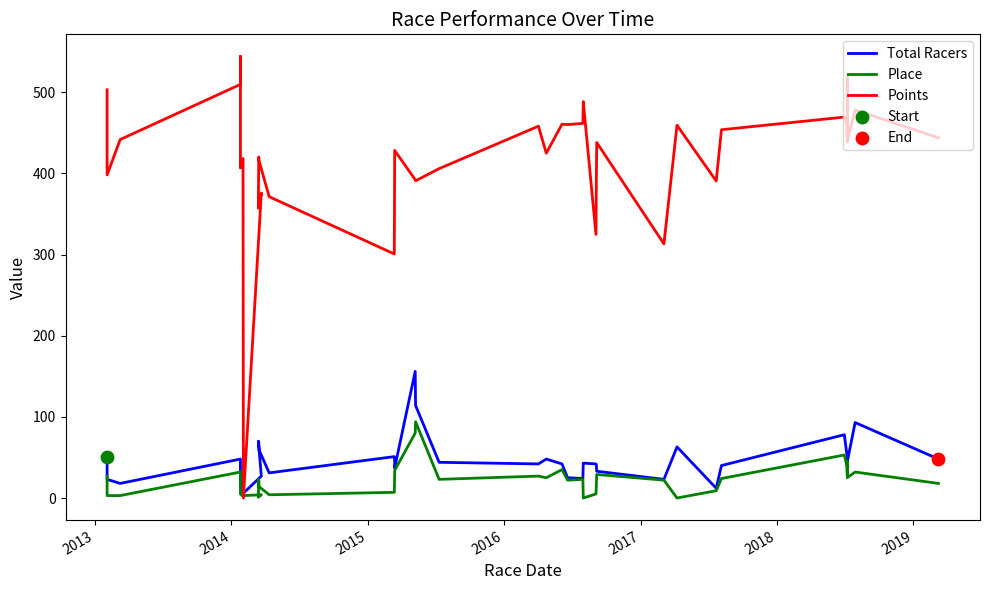

Is the value of Points at 16 greater than the value of Place at 30?

Yes